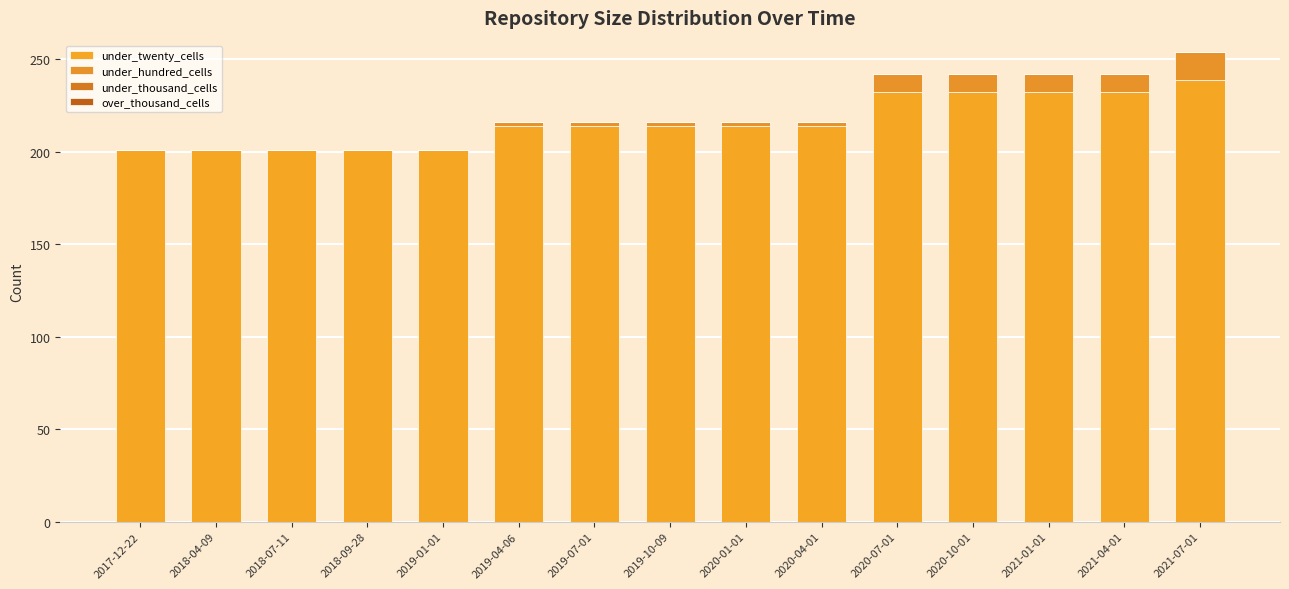

Count the number of data series in this chart.

2